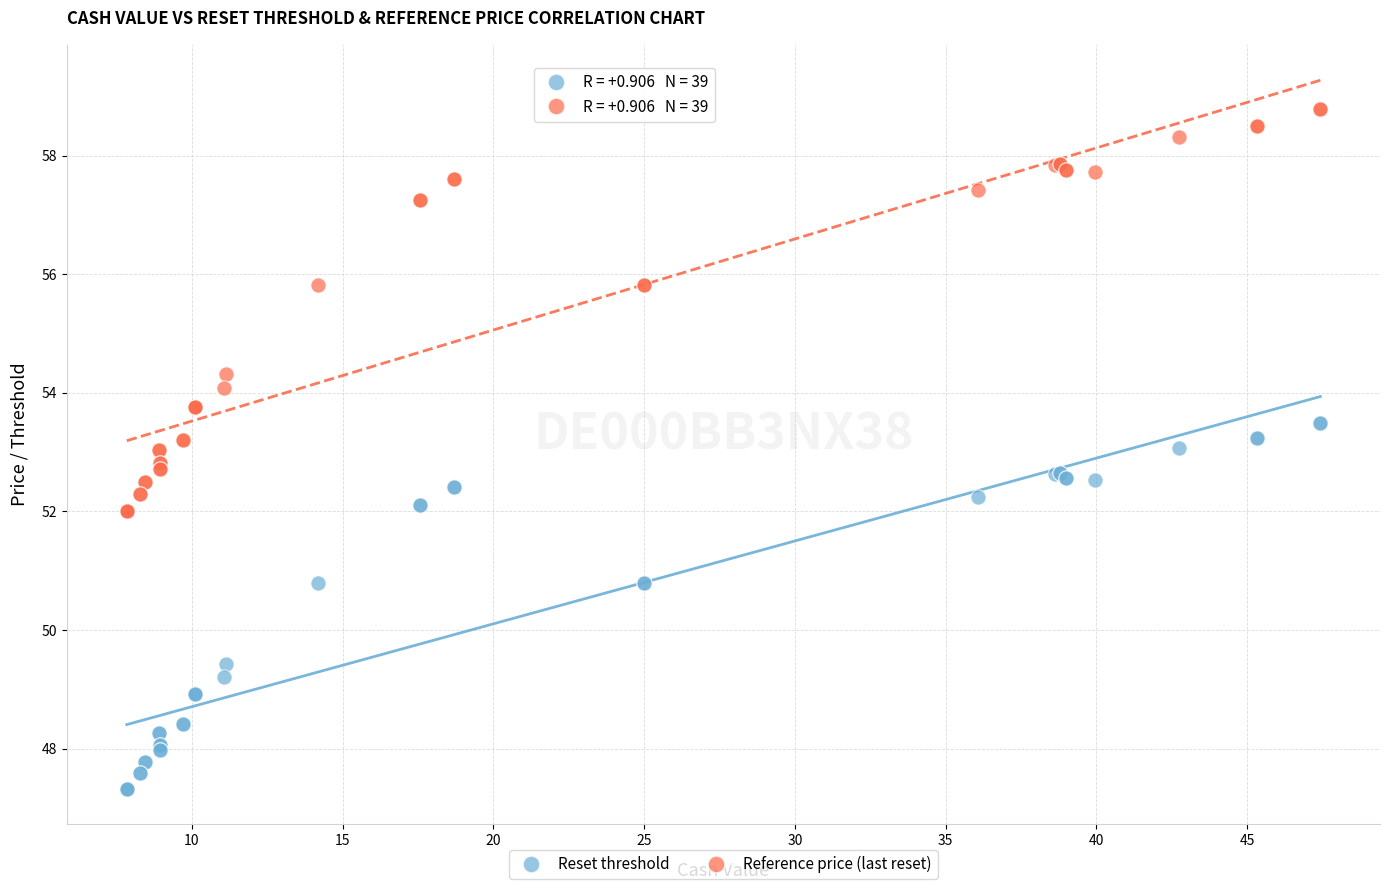

Which series contains the highest Y value?

Reference price (last reset)